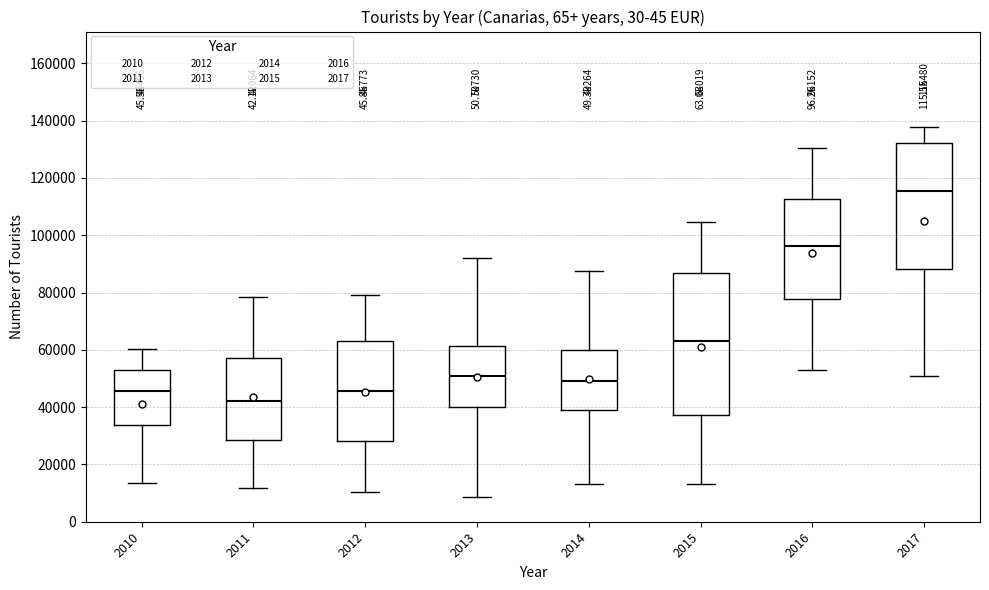

Comparing the boxes themselves (not the whiskers), which one is the tallest?

2015